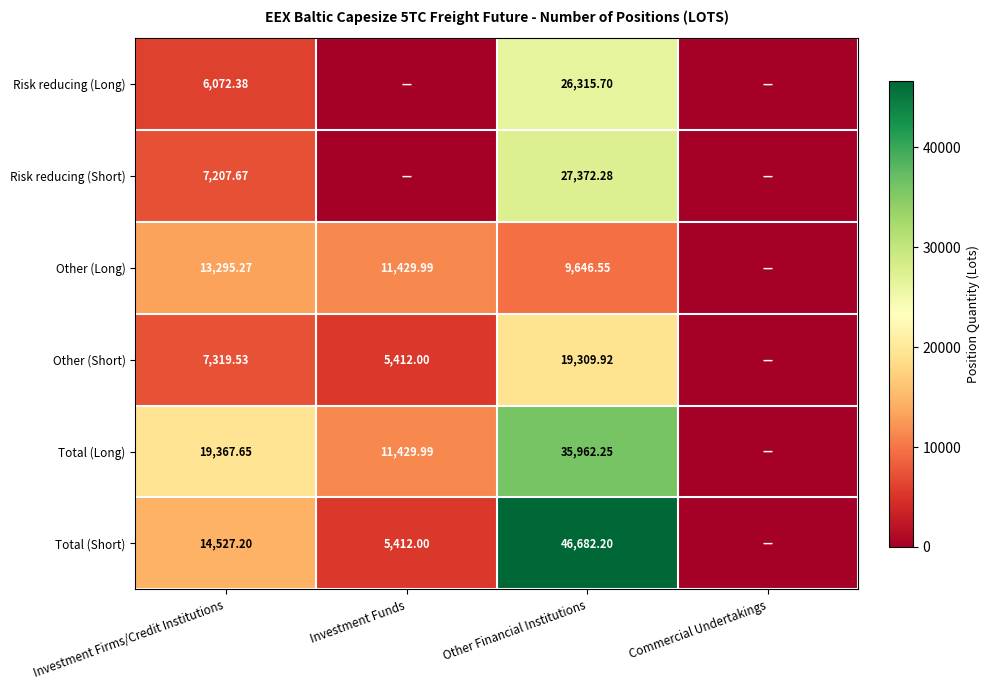

Is the value of Other (Short) at Investment Funds greater than the value of Total (Long) at Investment Firms/Credit Institutions?

No